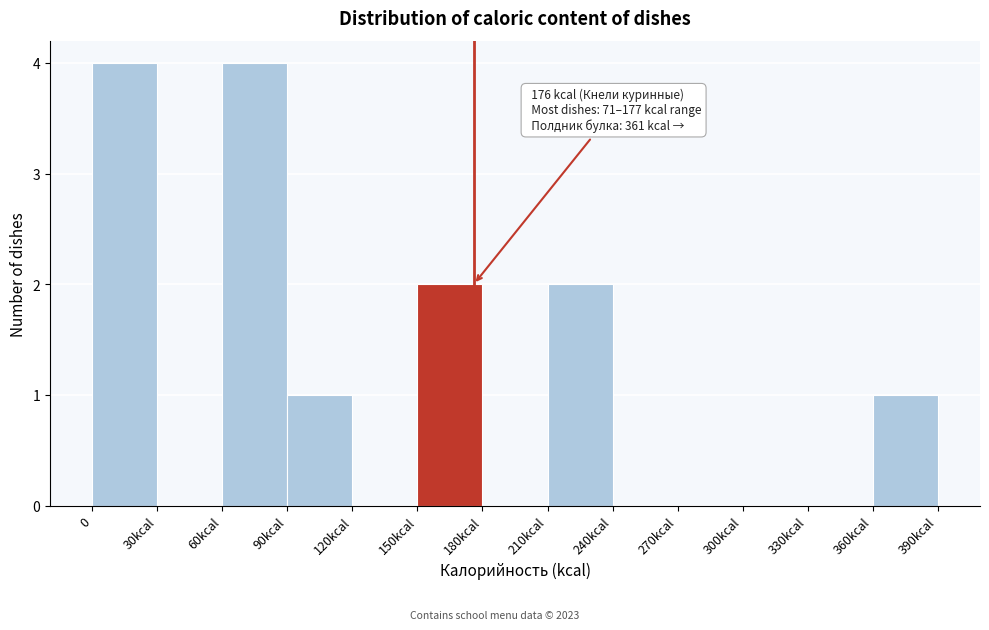

Reading left to right, extract all data points from this chart.

0=4	30kcal=0	60kcal=4	90kcal=1	120kcal=0	150kcal=2	180kcal=0	210kcal=2	240kcal=0	270kcal=0	300kcal=0	330kcal=0	360kcal=1